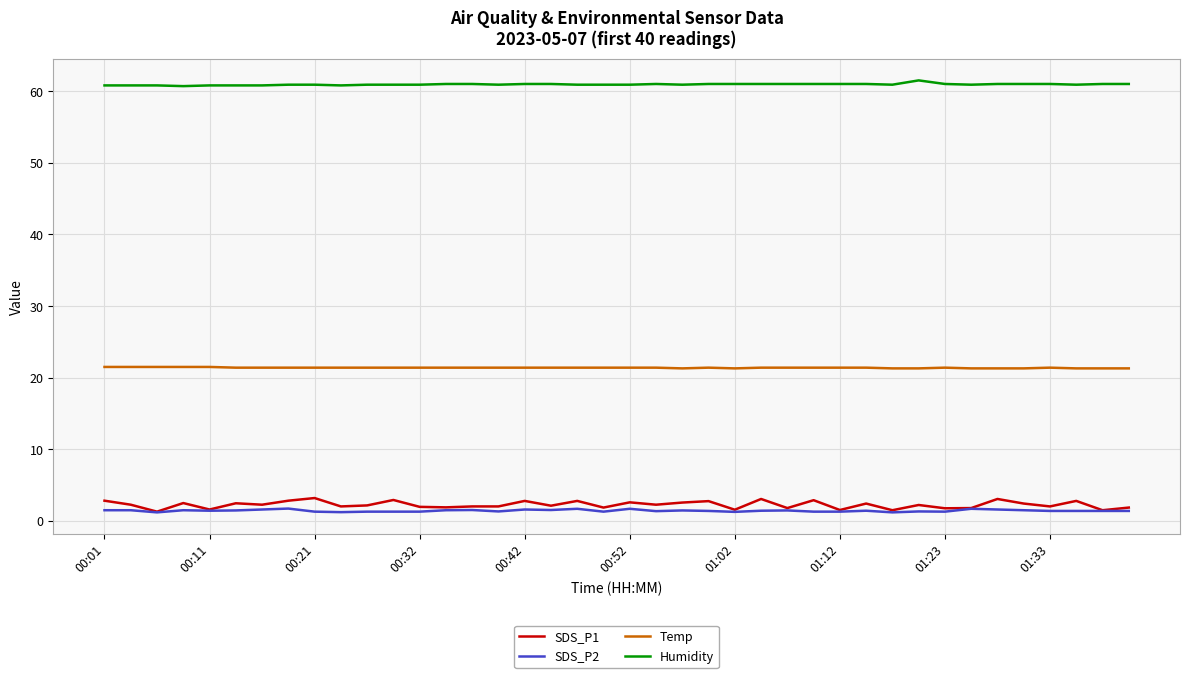

True or false: SDS_P1 and Temp cross at least once.

False